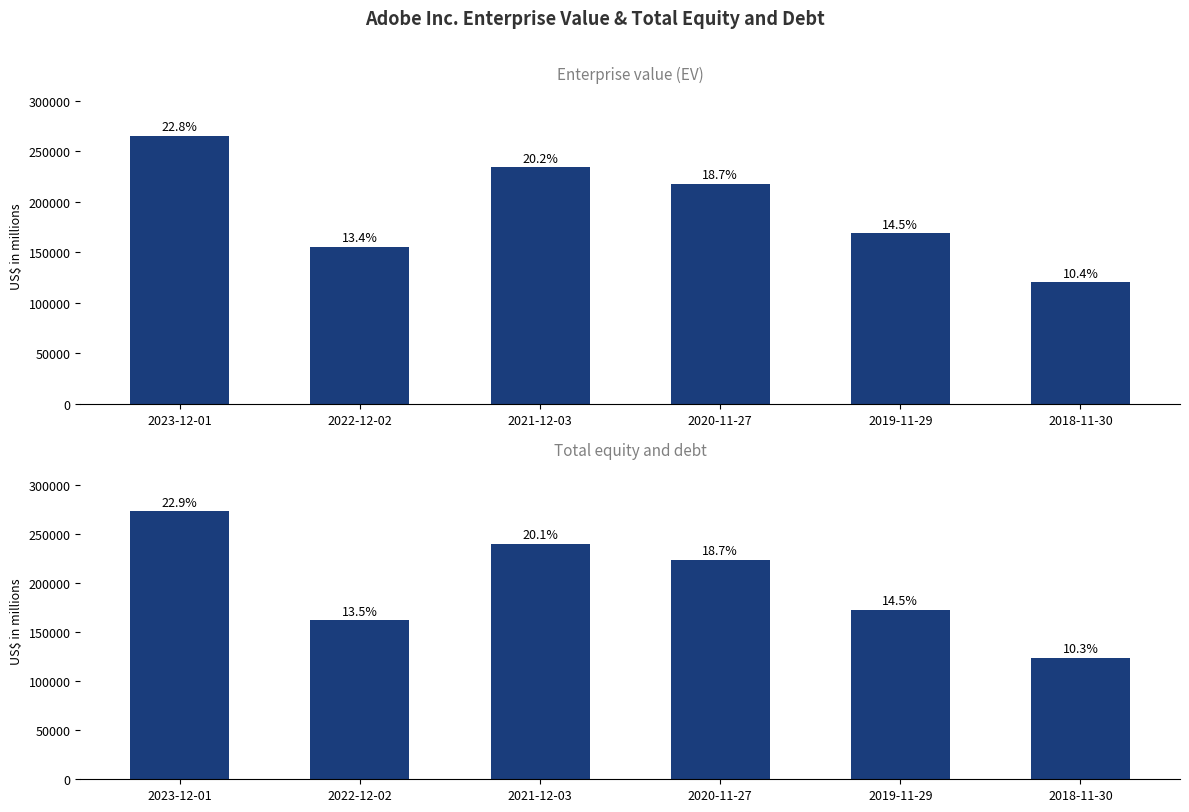

How many bars are there in total?

12